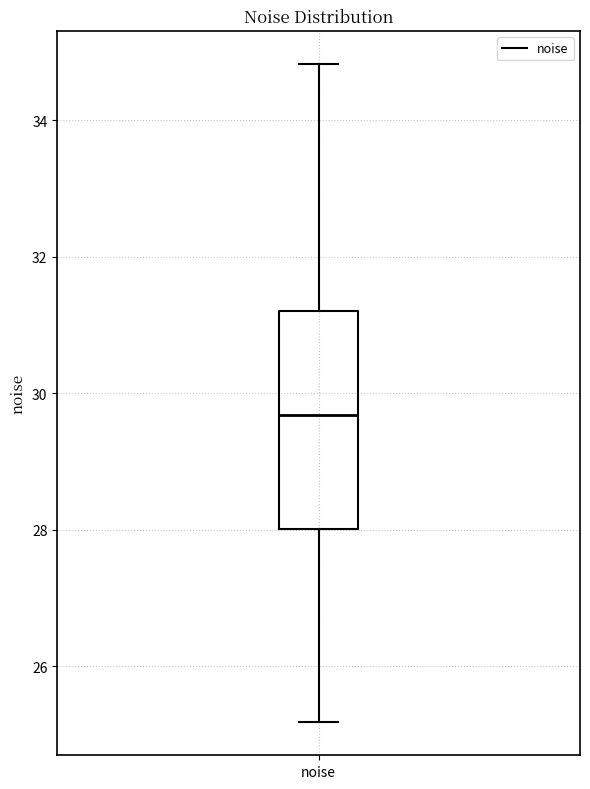

Where does the upper whisker of the box for noise end on the y-axis? The values are not printed on the chart, so give them approximately, as read against the axis.

34.8